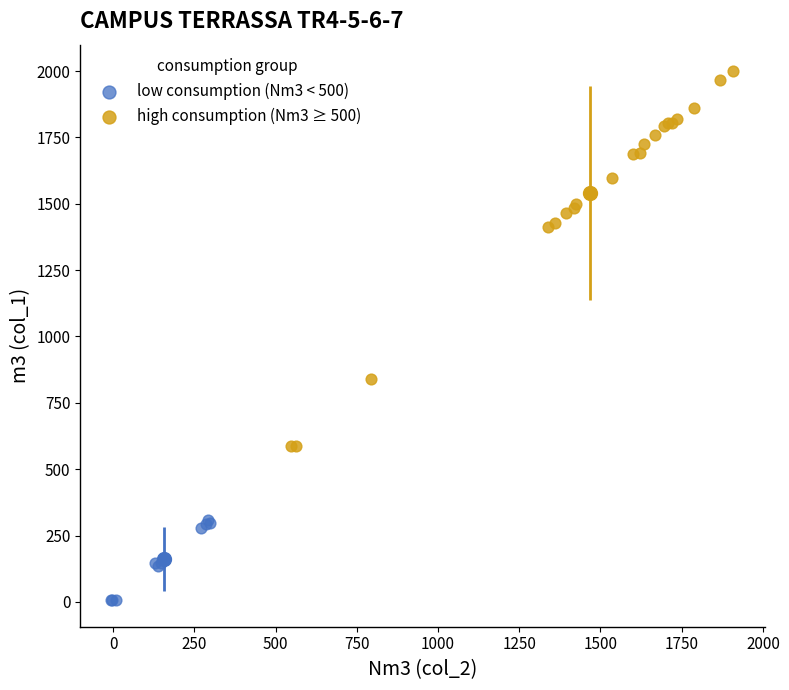

Which series has the widest spread of Y values?

high consumption (Nm3 ≥ 500)